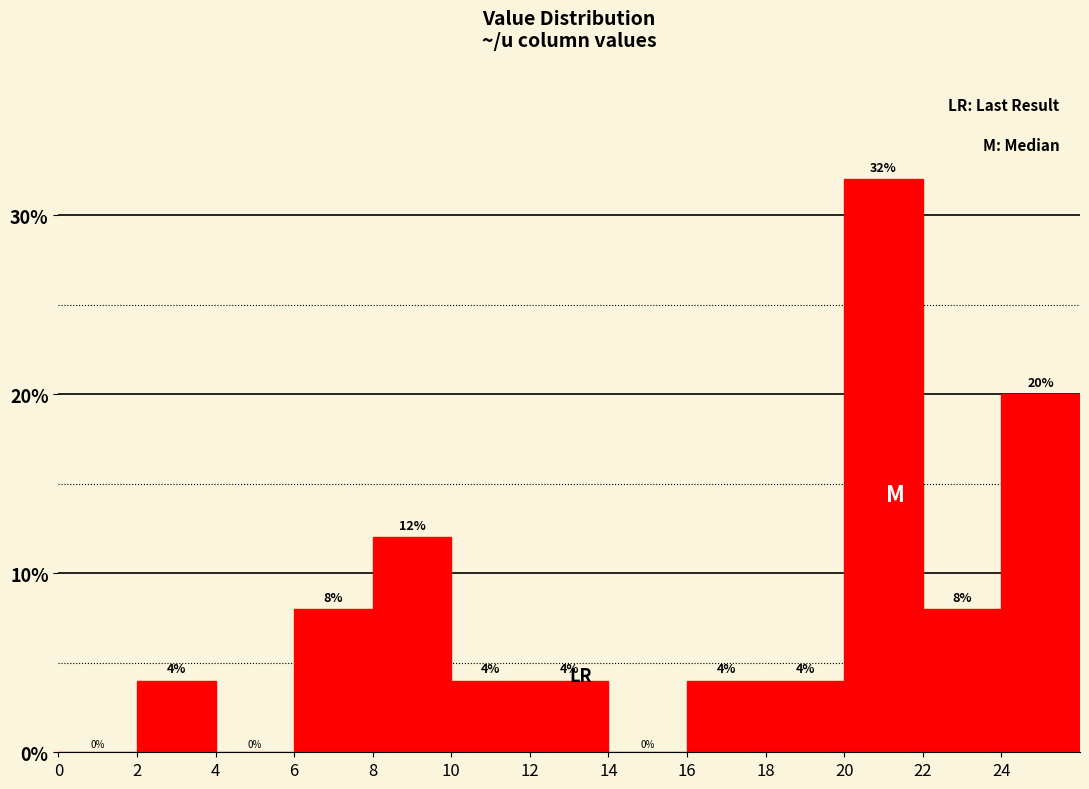

What is the height of the bar covering 8 to 10 on the x-axis?

12